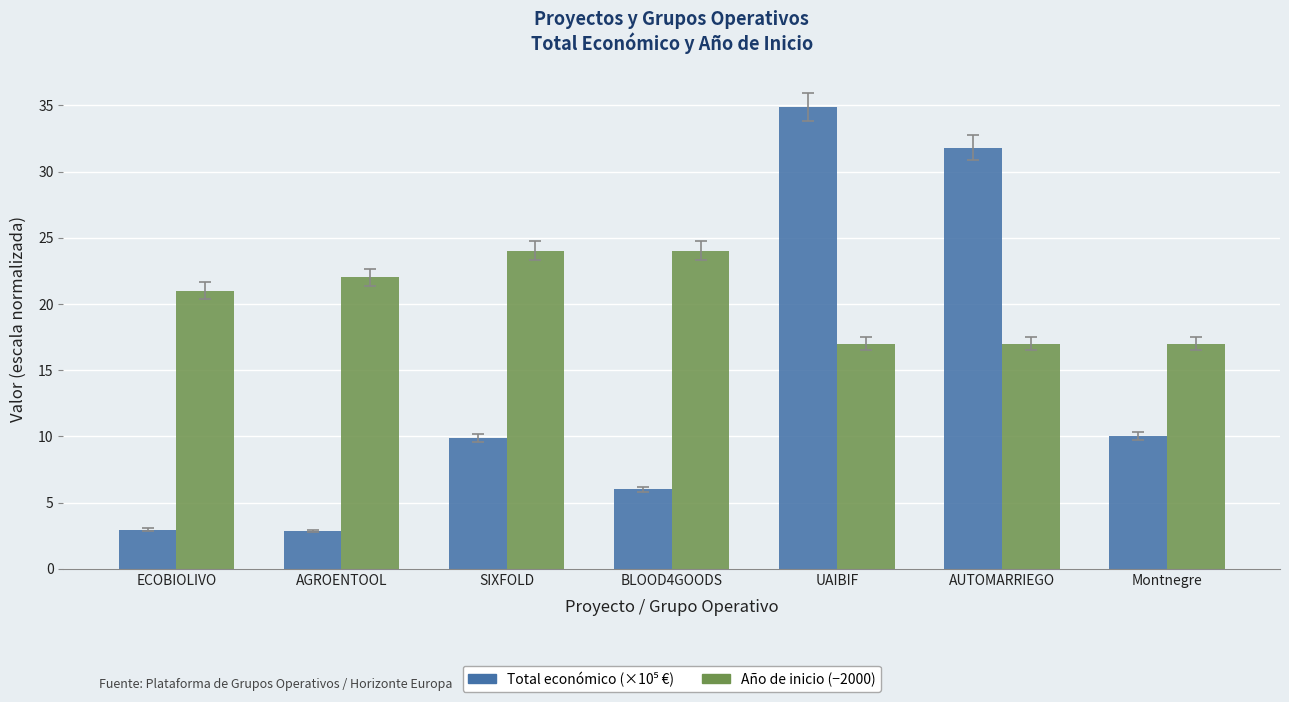

What is the spread (max minus min) of values at Montnegre?

7.0